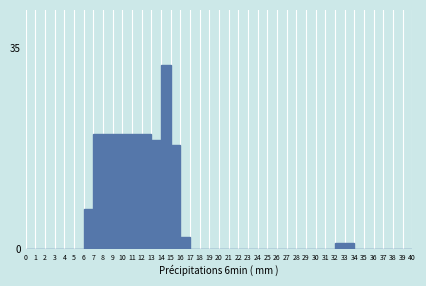

What is the sum of all values?

200